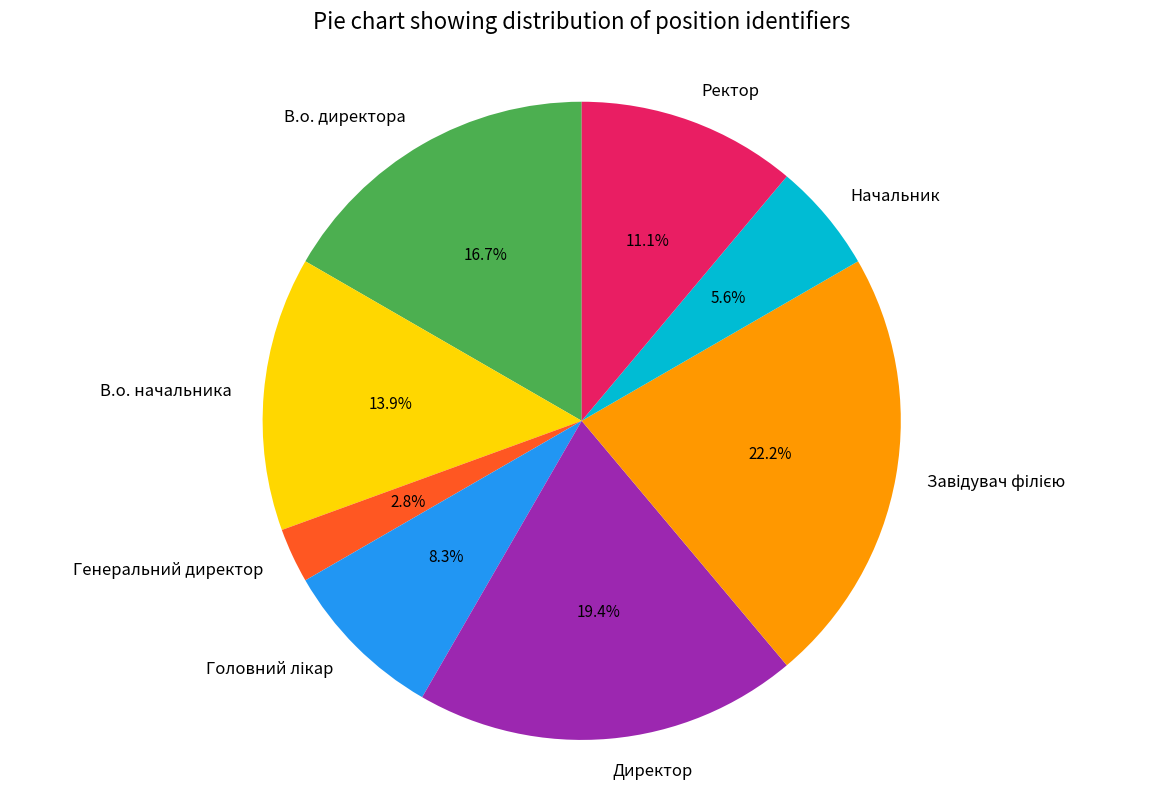

Which slice is the smallest?

Генеральний директор